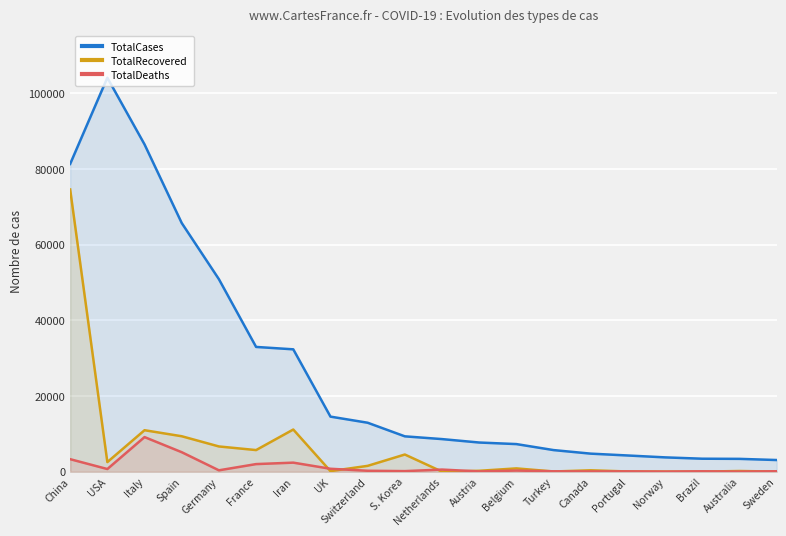

How many lines are shown in the chart?

3